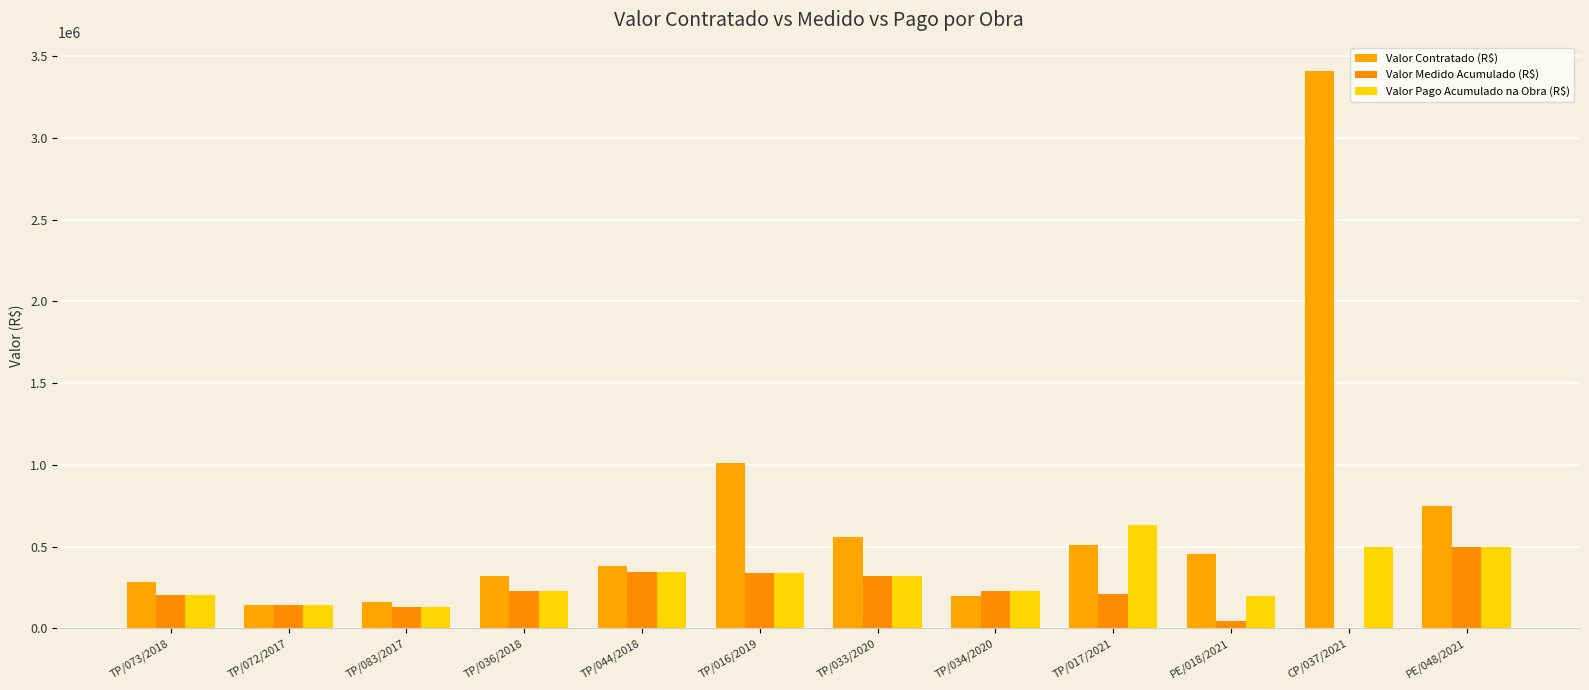

The value of Valor Contratado (R$) at TP/083/2017 is 158763.8. True or false?

True